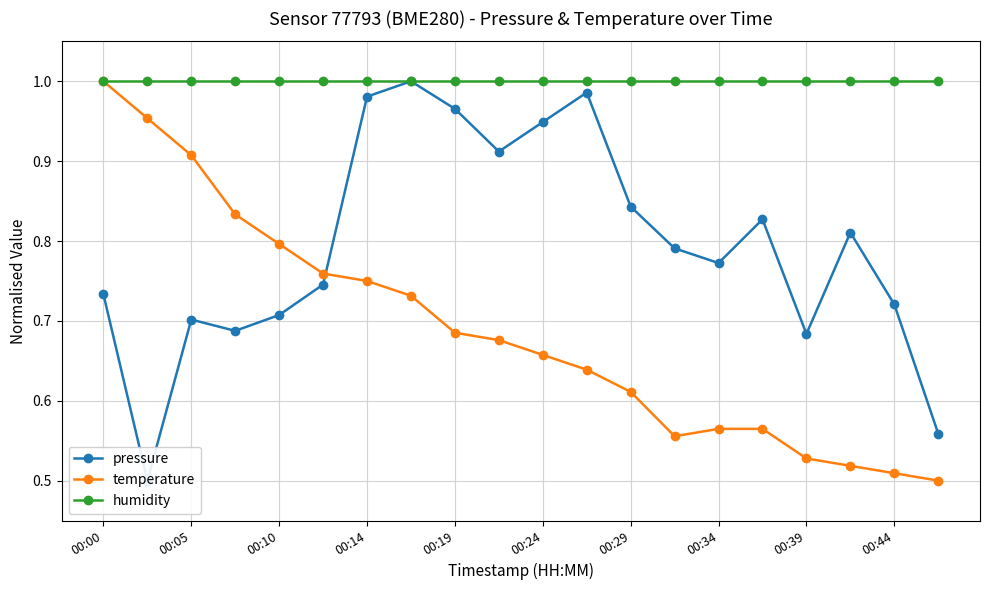

Rank the series by their average value, from highest to lowest.

humidity, pressure, temperature